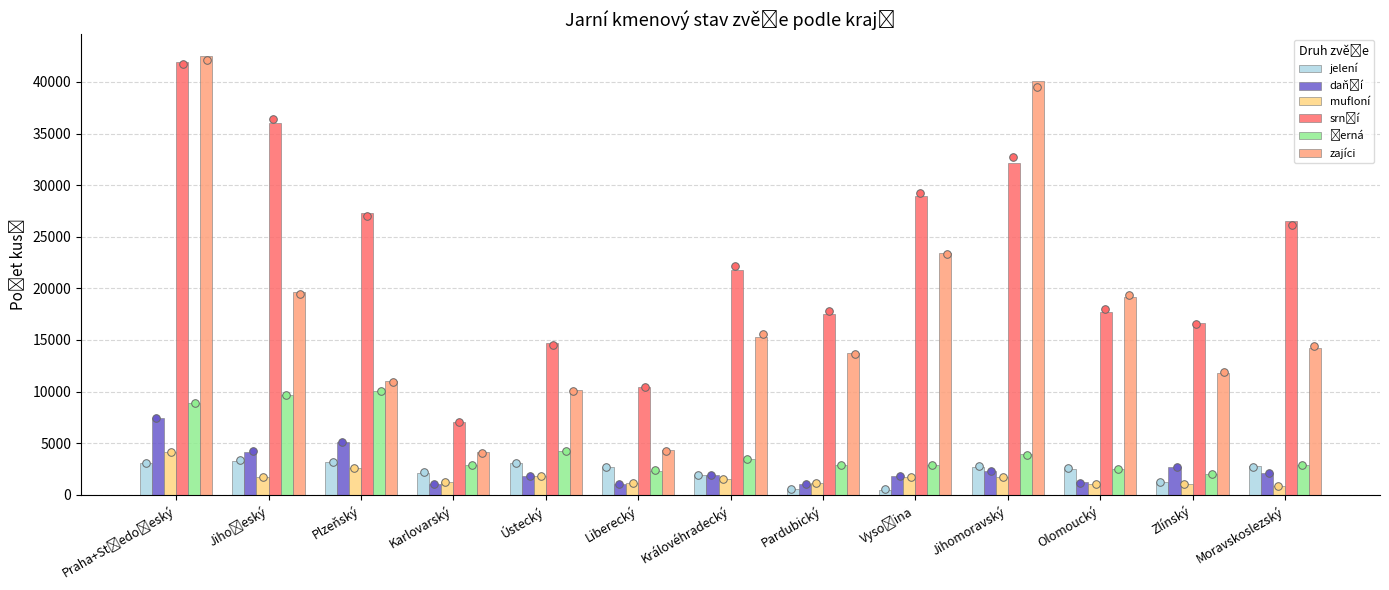

Which series has the largest Y range (max minus min)?

zajíci